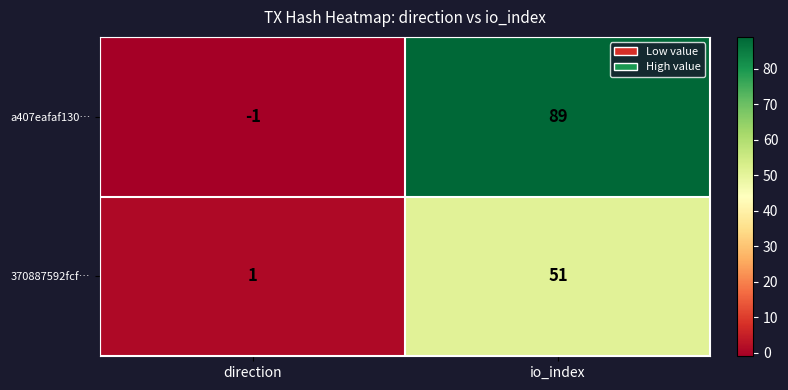

Is the value of a407eafaf130… at io_index greater than the value of 370887592fcf… at direction?

Yes